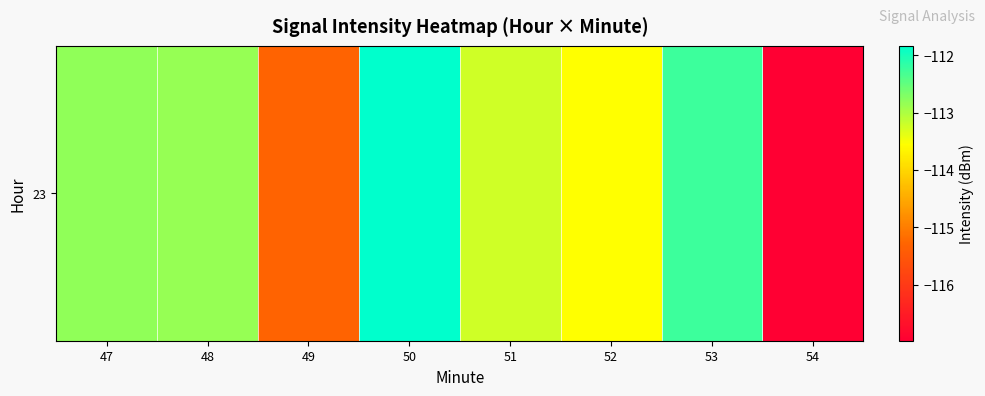

Rank the categories by value from highest to lowest.

50, 53, 47, 48, 51, 52, 49, 54